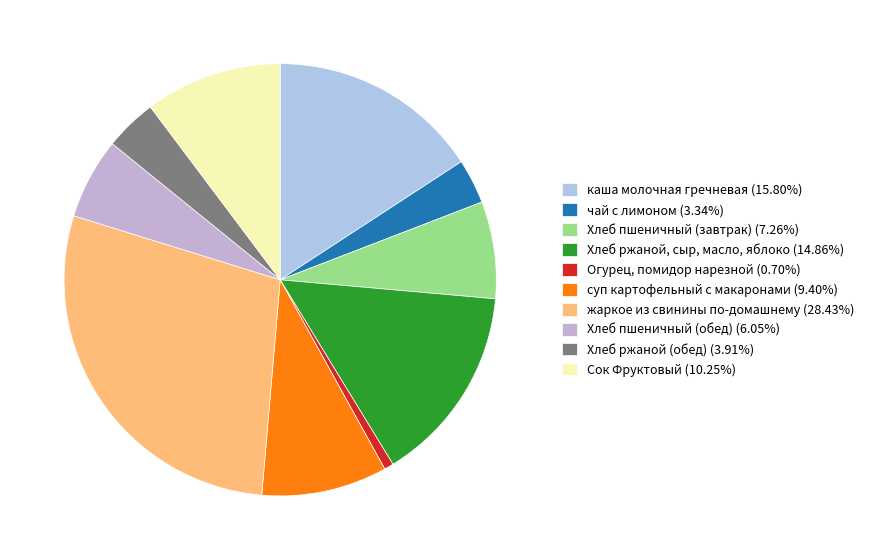

Is there a majority slice in this chart?

No